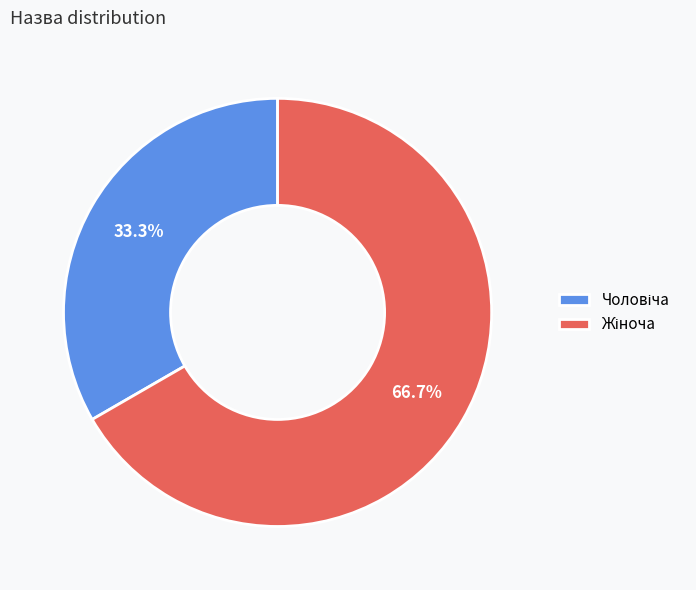

Is there any slice that represents more than half of the pie?

Yes